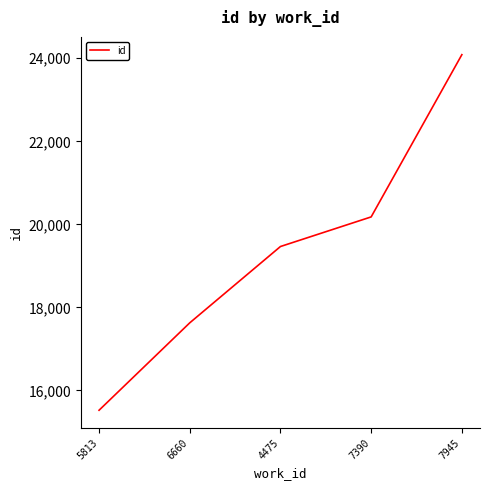

What is the difference between the maximum and minimum values?

8563